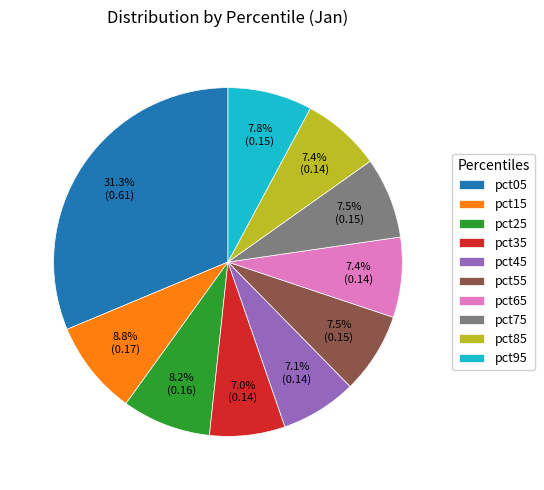

Does any single category account for the majority?

No